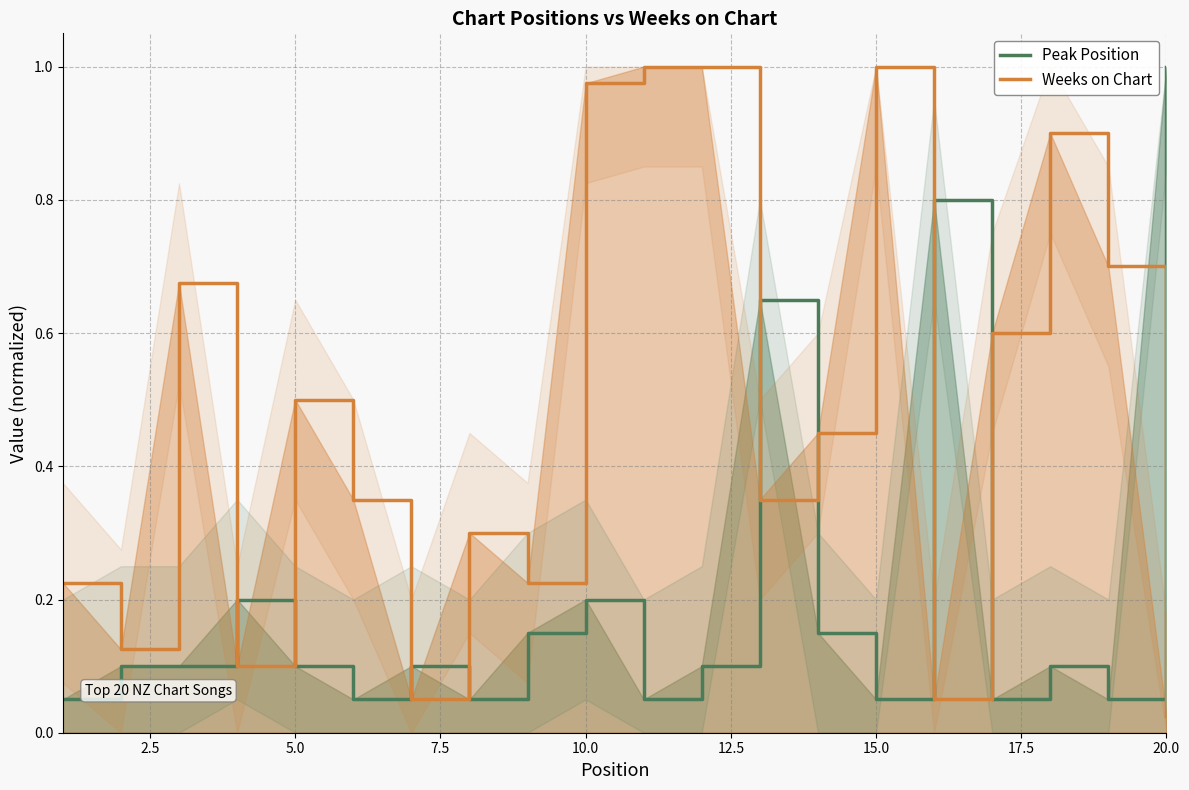

How many lines are shown in the chart?

2